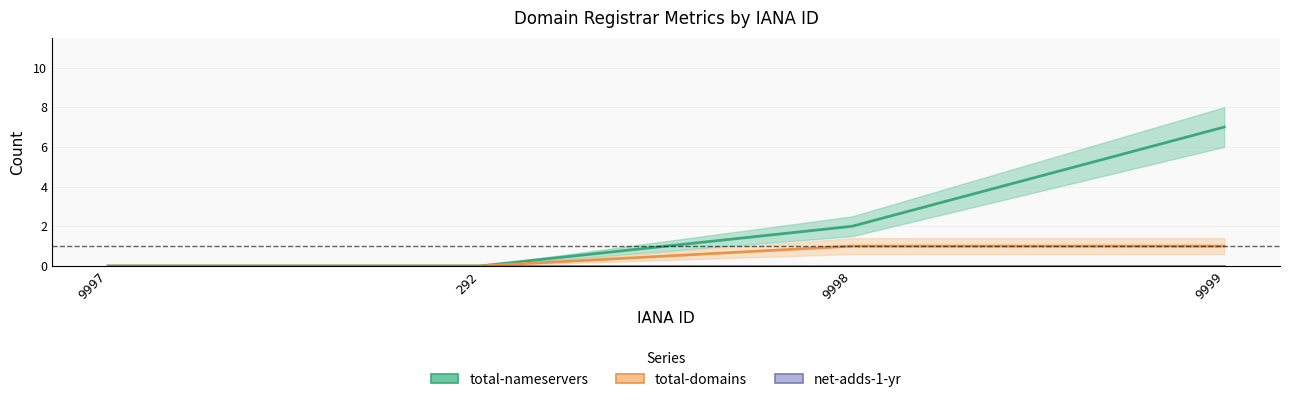

What is the label of the 1st point from the left?

9997